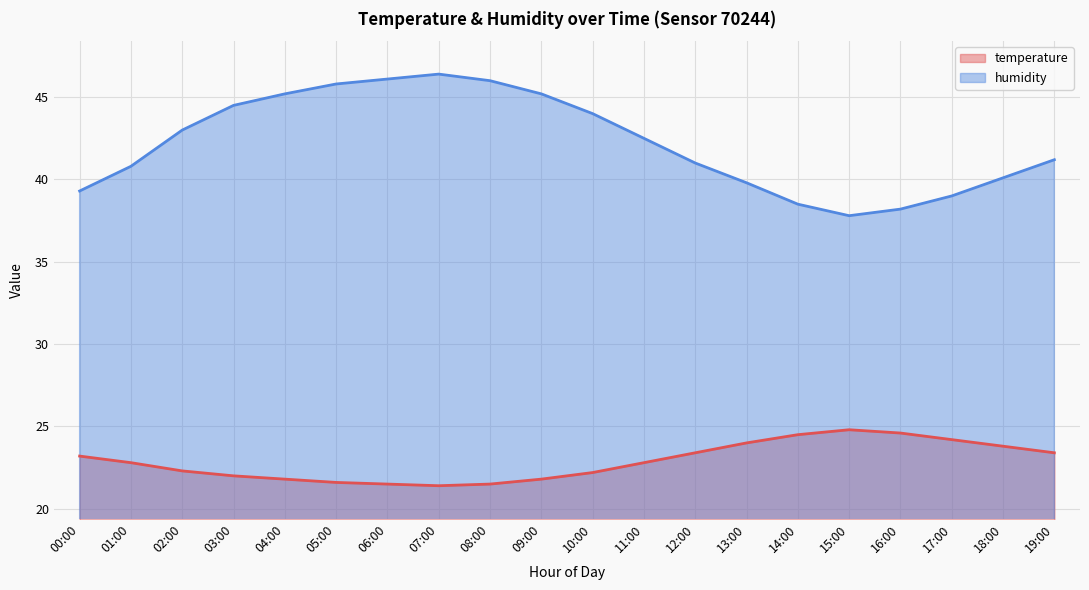

What is the value of the temperature point at the 1st from the left?

23.2